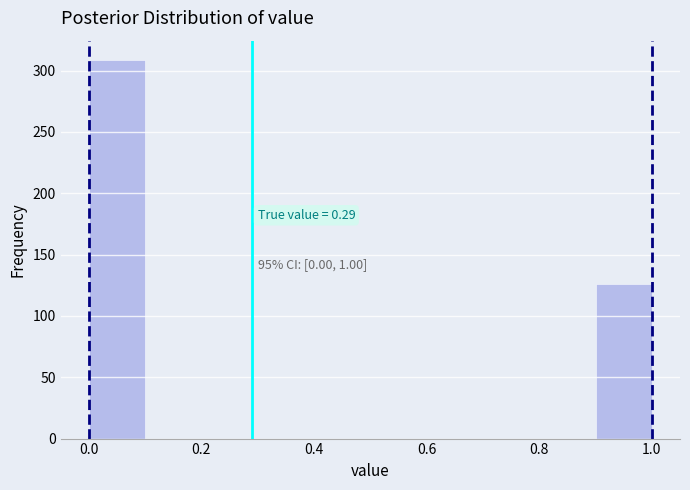

Which range on the x-axis has the tallest bar?

0.0 to 0.1